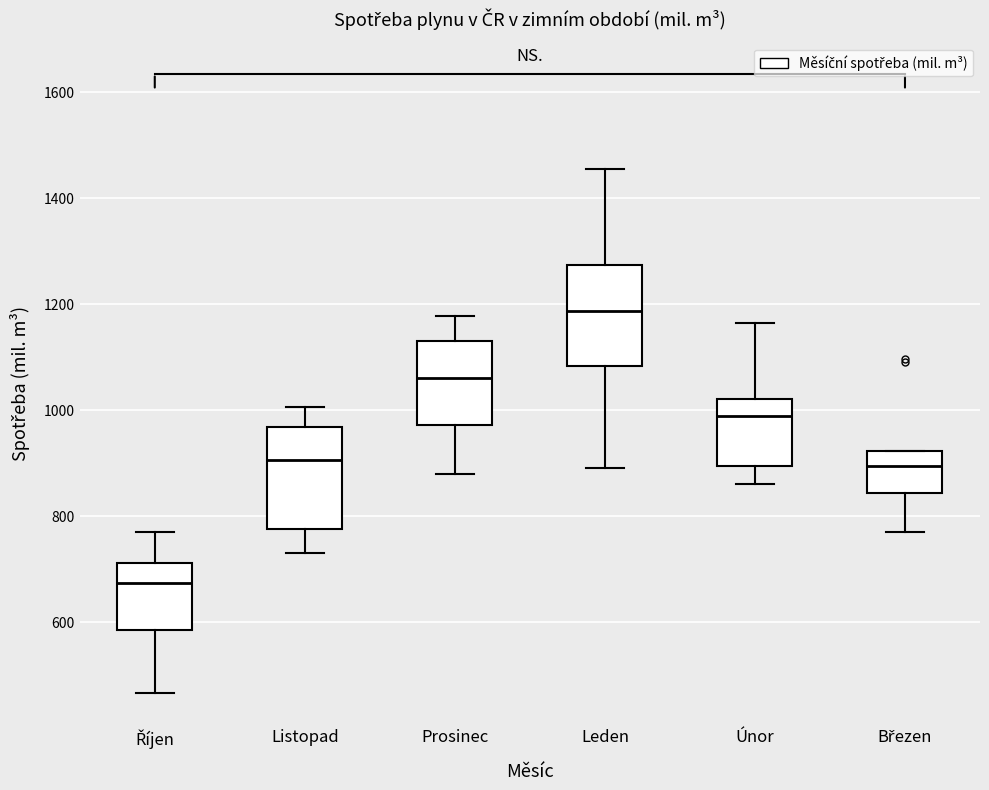

Which box's median line is the highest?

Leden